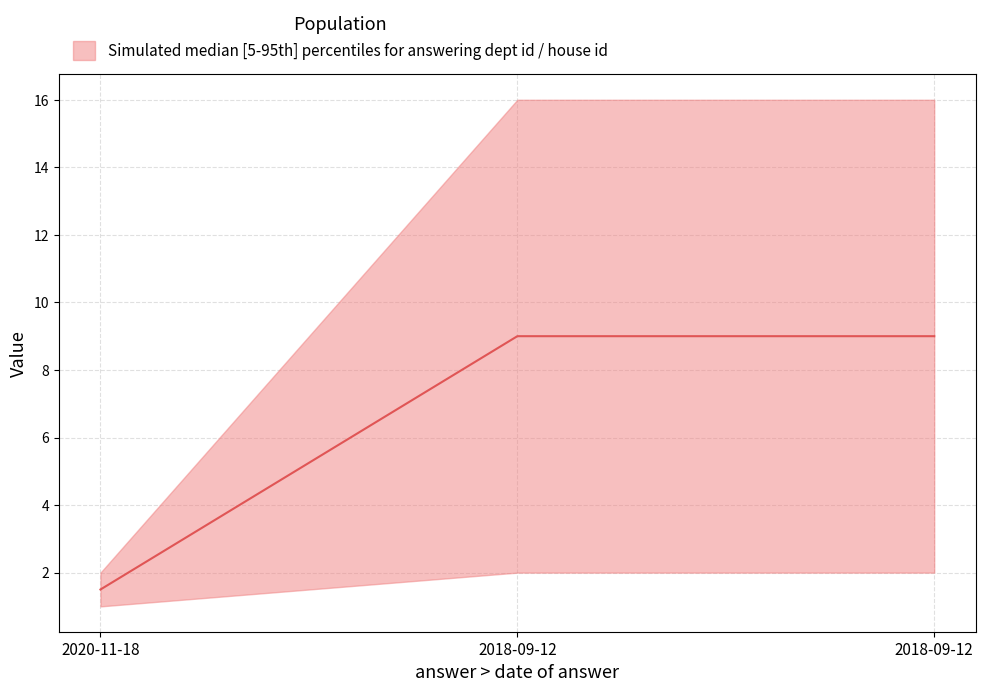

What is the value of the 1st point from the left?

1.5